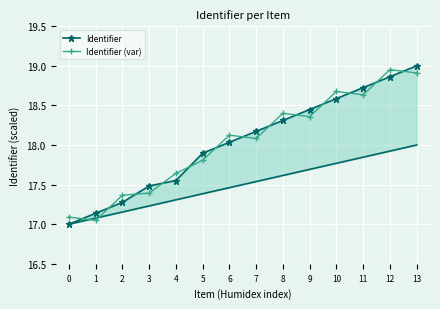

How many times do Identifier and Identifier (var) cross each other?

13